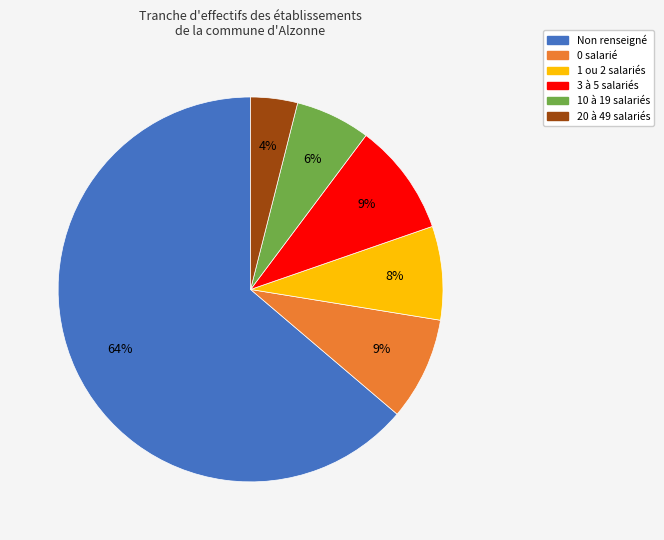

Does any single category account for the majority?

Yes